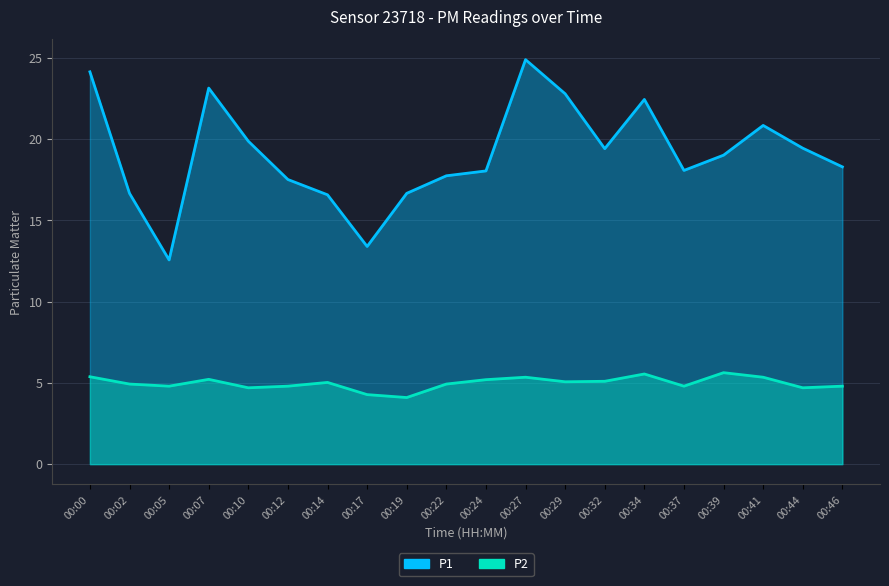

List the labels in order of P2 value, largest first.

00:39, 00:34, 00:00, 00:27, 00:41, 00:07, 00:24, 00:32, 00:29, 00:14, 00:02, 00:22, 00:05, 00:12, 00:37, 00:46, 00:10, 00:44, 00:17, 00:19